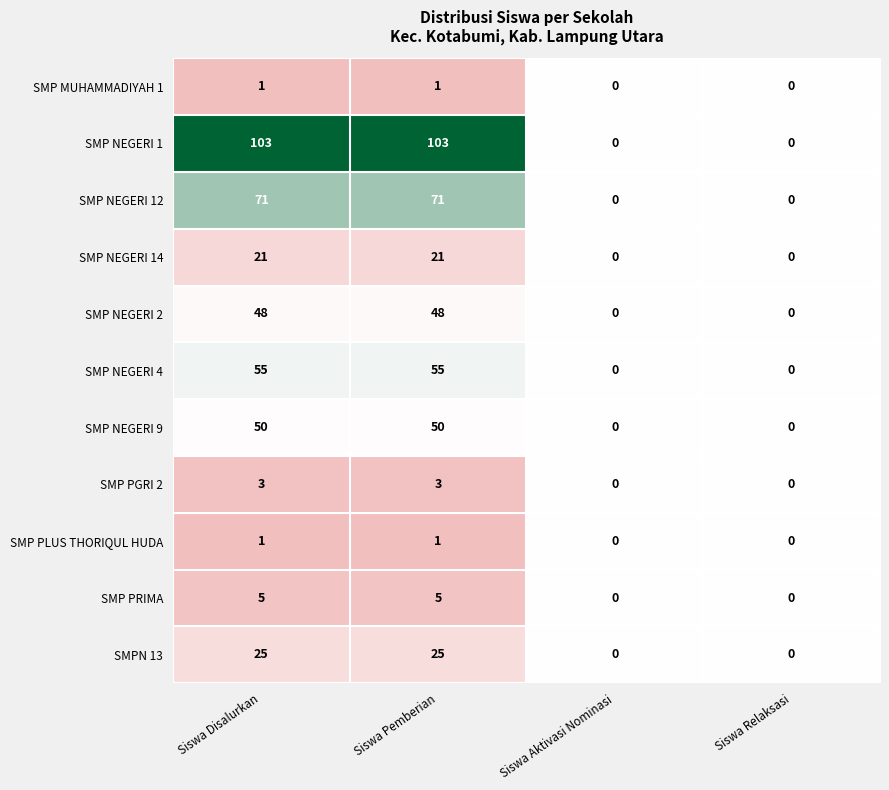

What is the difference between the SMP PGRI 2 values at Siswa Pemberian and Siswa Aktivasi Nominasi?

3